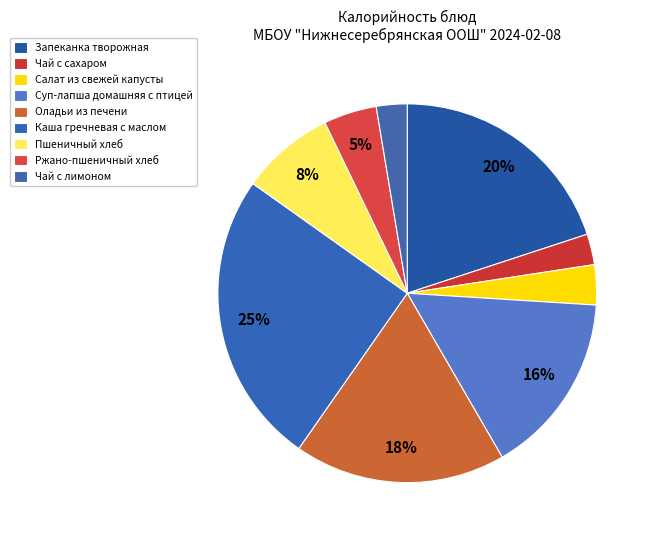

What percentage is the Оладьи из печени slice, to the nearest percent?

18%